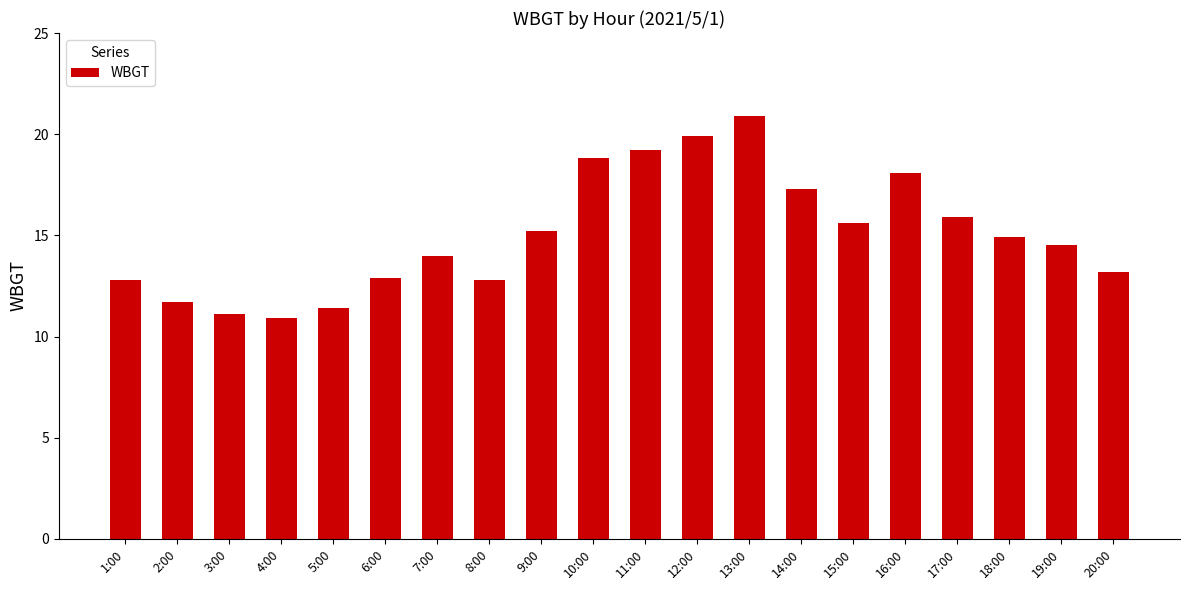

What is the maximum value shown in the chart?

20.9